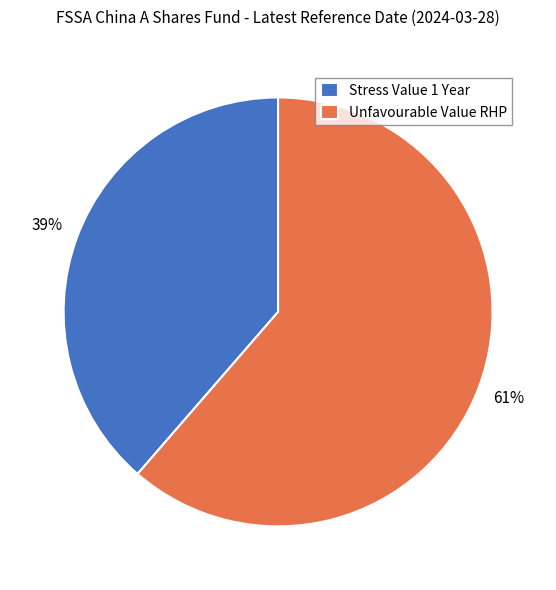

Between Stress Value 1 Year and Unfavourable Value RHP, which is larger?

Unfavourable Value RHP